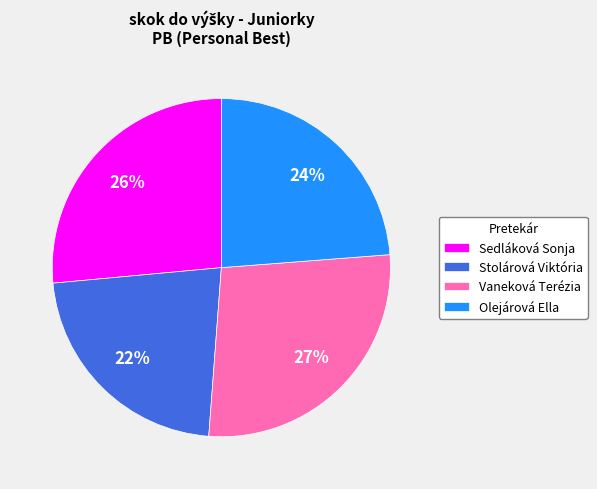

To the nearest percent, what percentage of the pie is Olejárová Ella?

24%